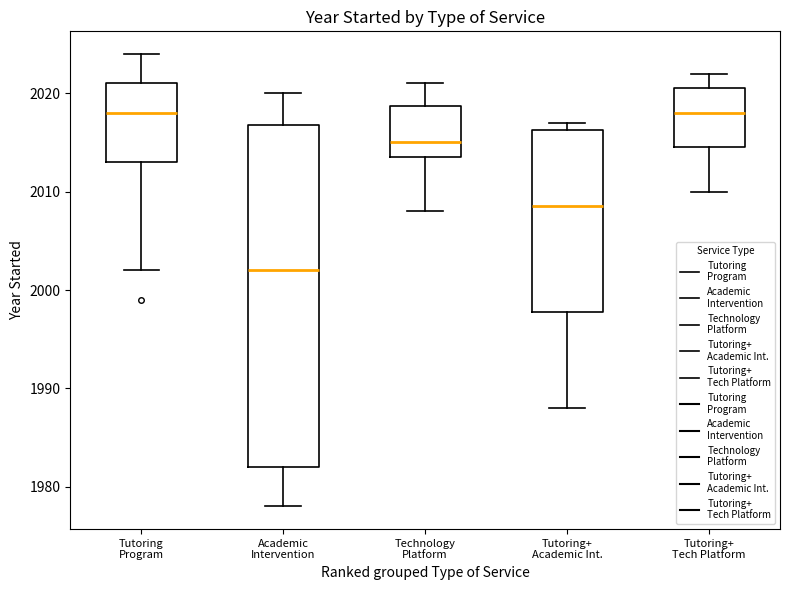

Which box is the tallest, from its lower edge to its upper edge?

Academic Intervention